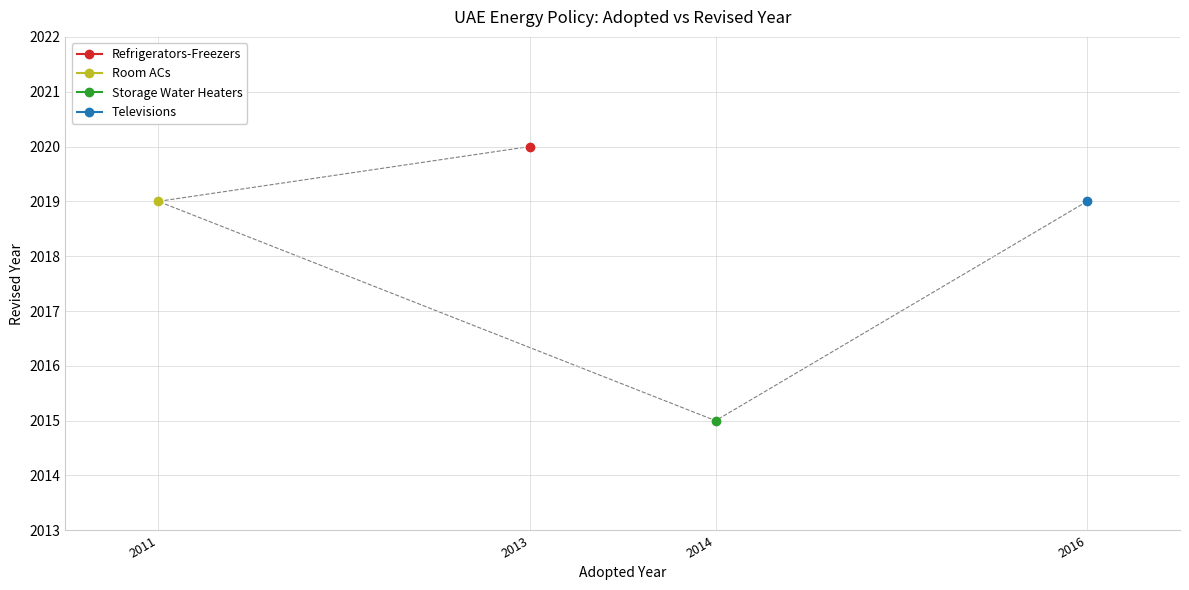

What is the label of the 1st point from the right?

2016